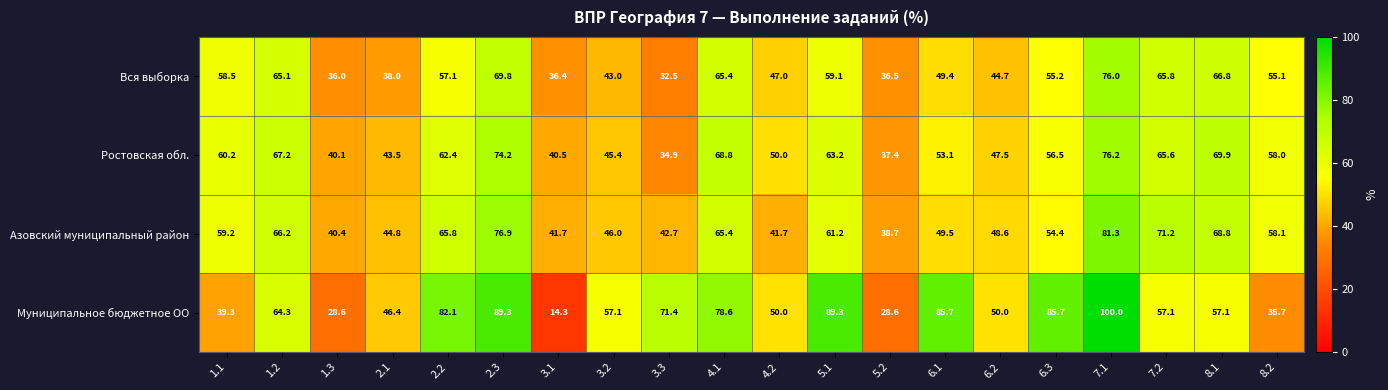

What is the sum of all Вся выборка values?

1057.4